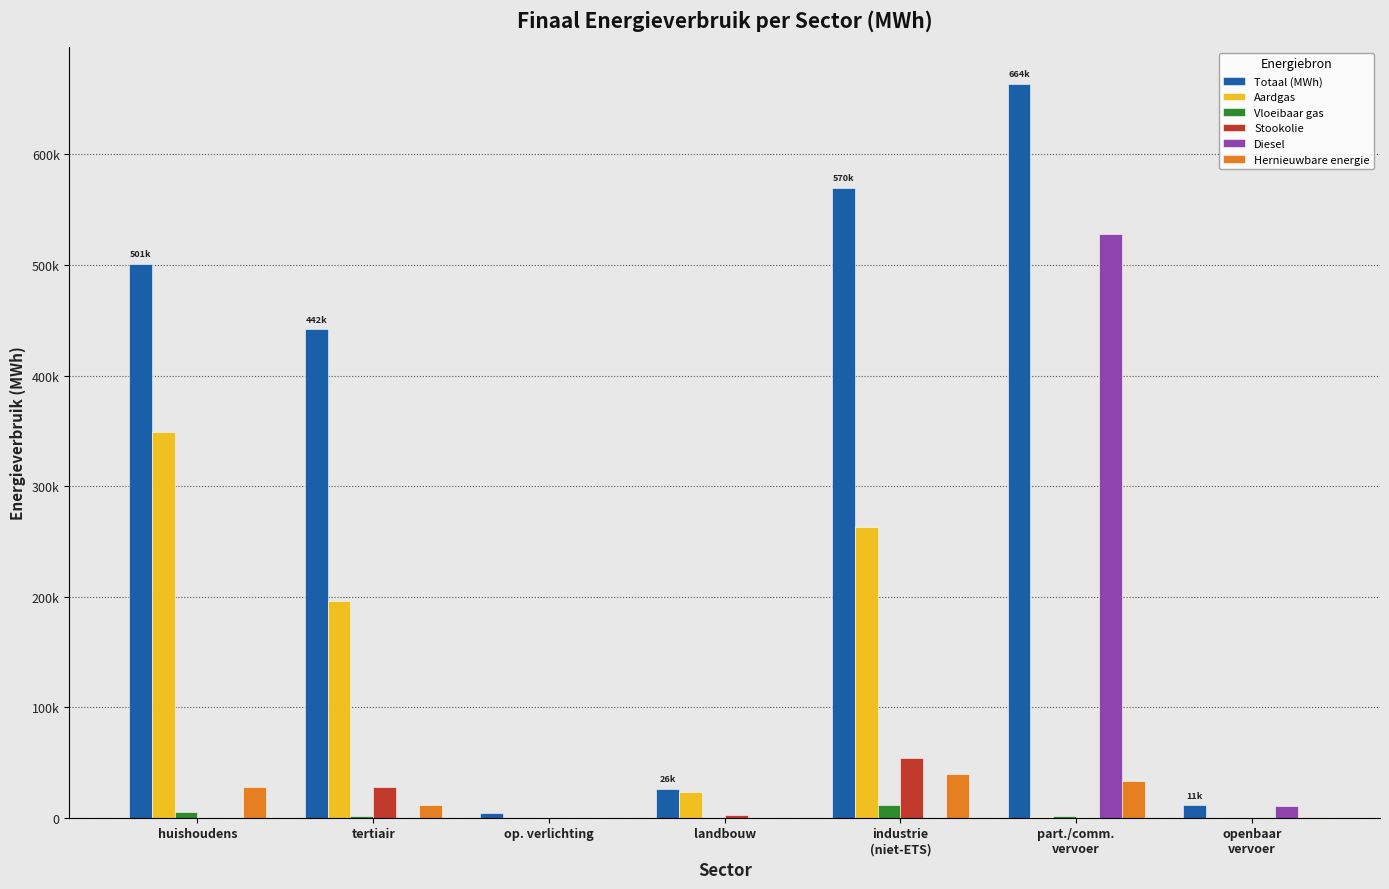

Which category has the highest value across all series?

part./comm.
vervoer